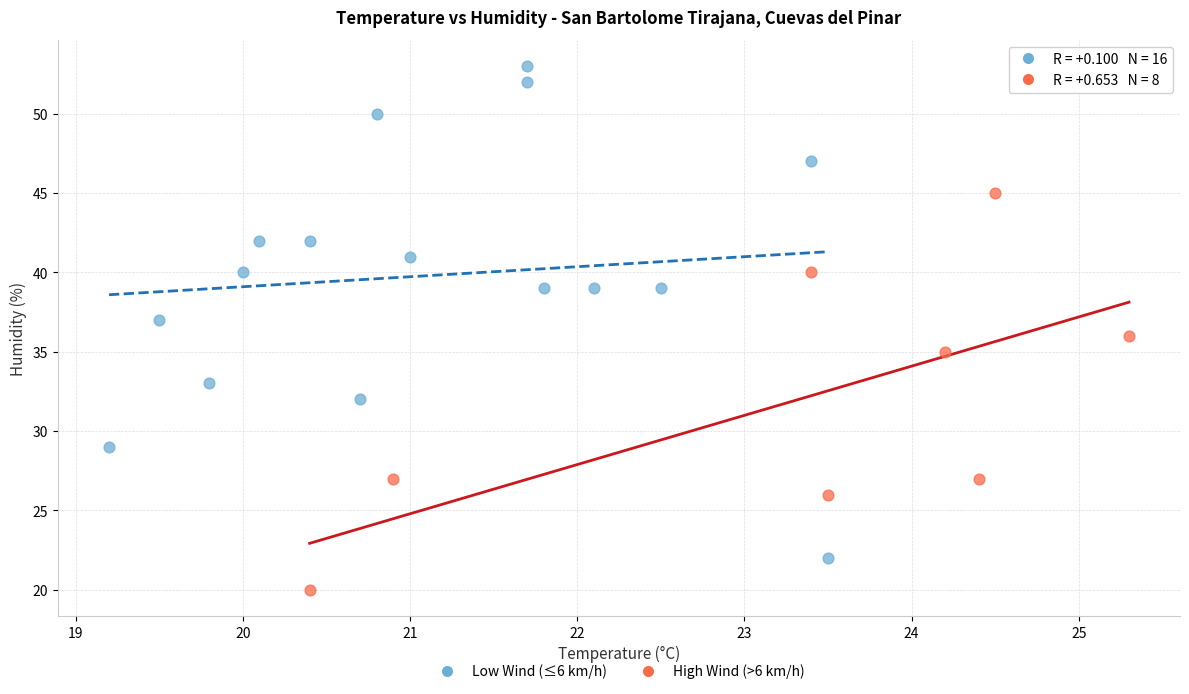

Which series contains the lowest Y value?

High Wind (>6 km/h)